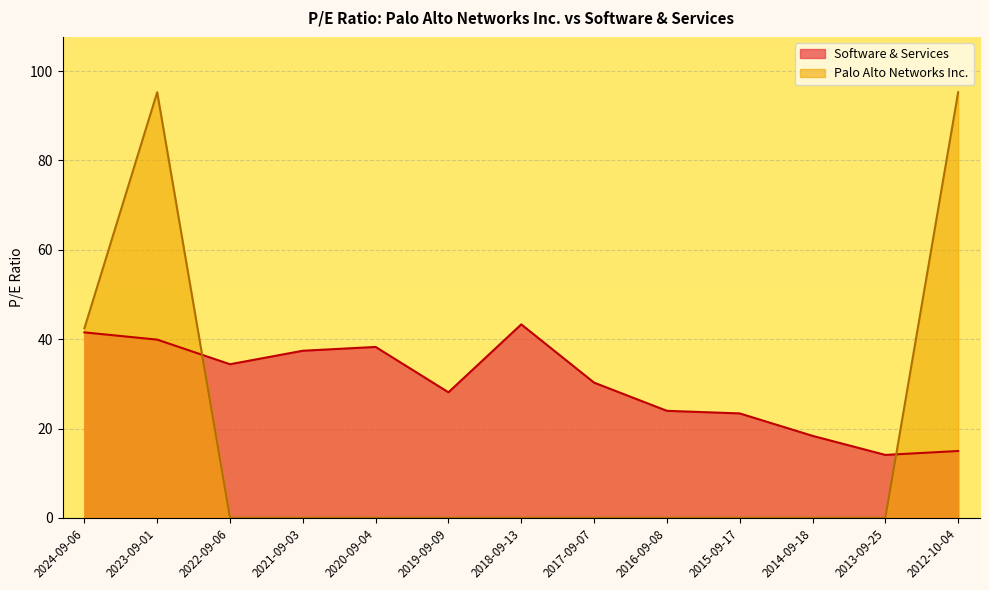

Which series has the largest total across all categories?

Software & Services